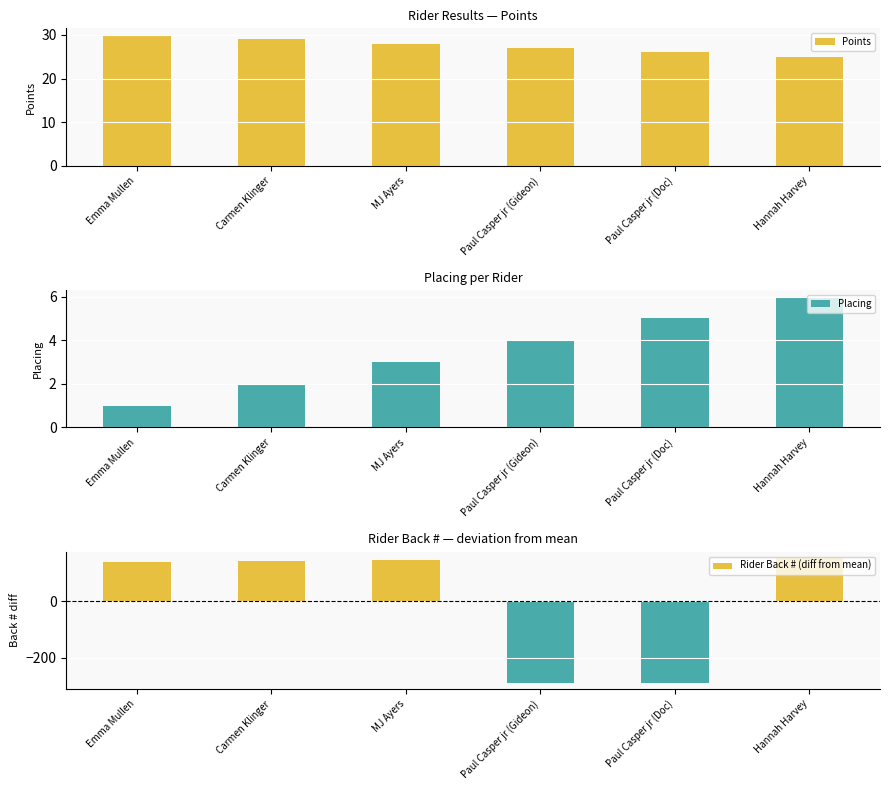

What position from the right is Paul Casper jr (Gideon)?

3